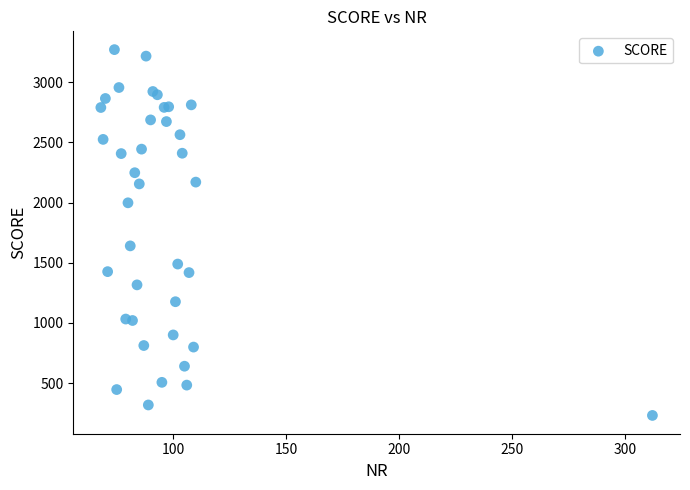

What Y value in the scatter plot is closest to 1751?

1640